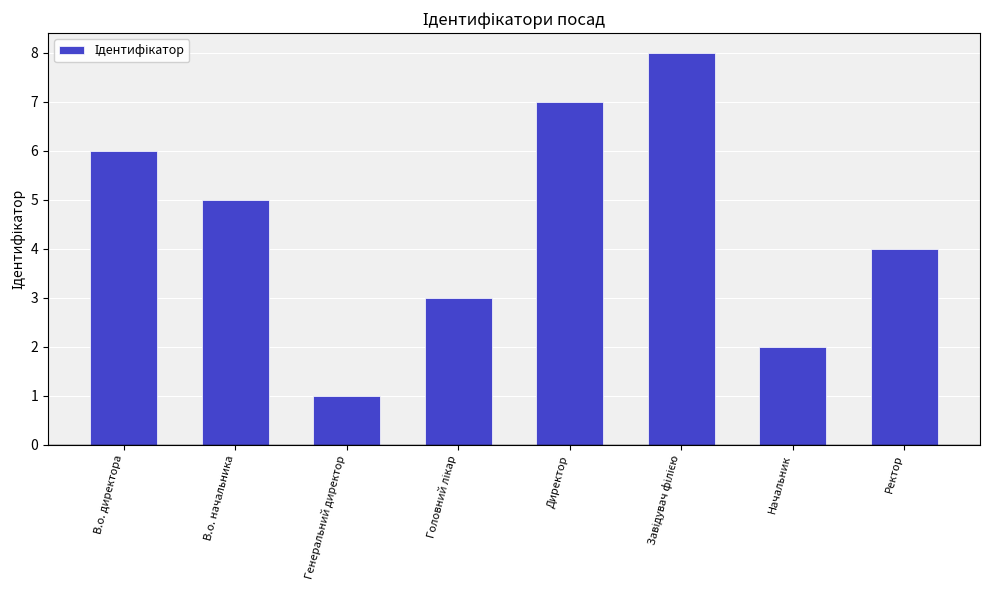

What is the ratio of the value at В.о. директора to the value at Ректор?

1.5